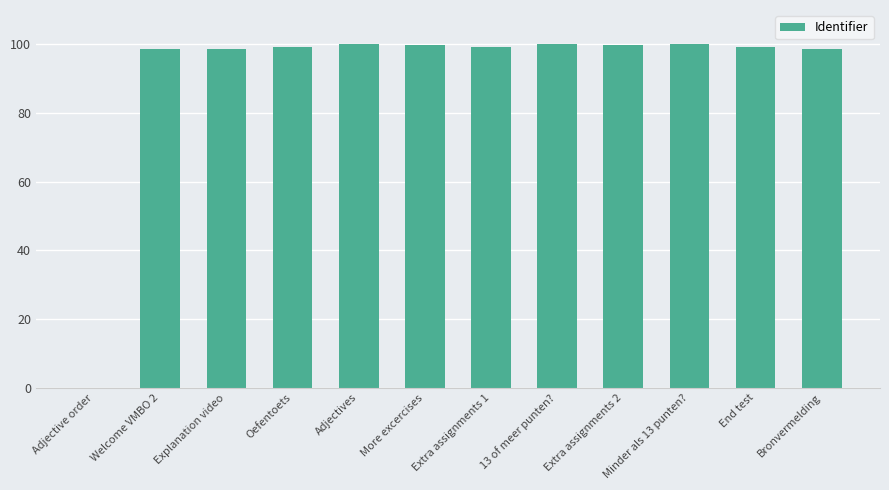

Approximately how many times larger is the value at Minder als 13 punten? compared to Extra assignments 2?

1.0